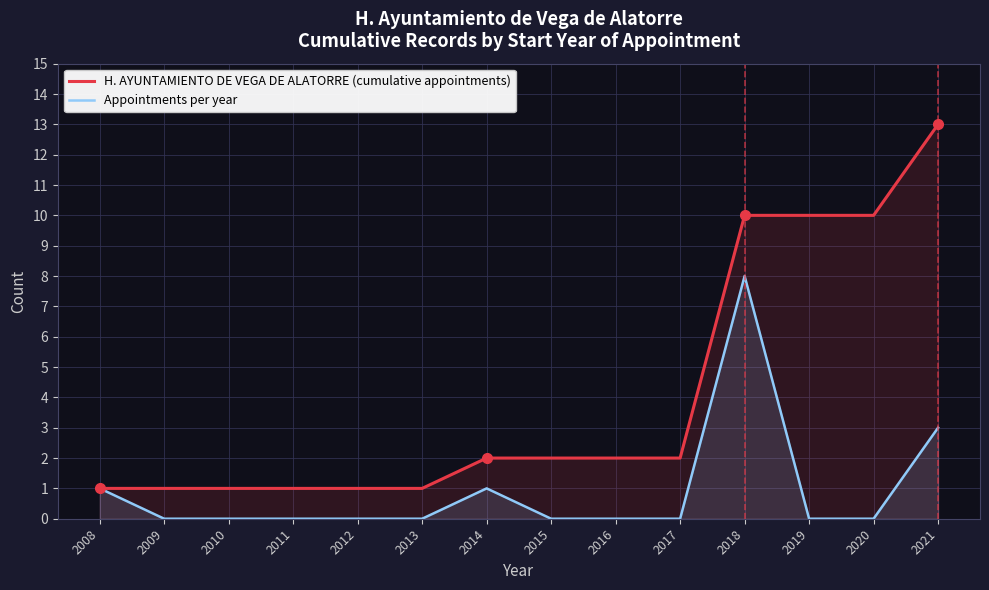

The Appointments per year series shows 0 at 2012. True or false?

True